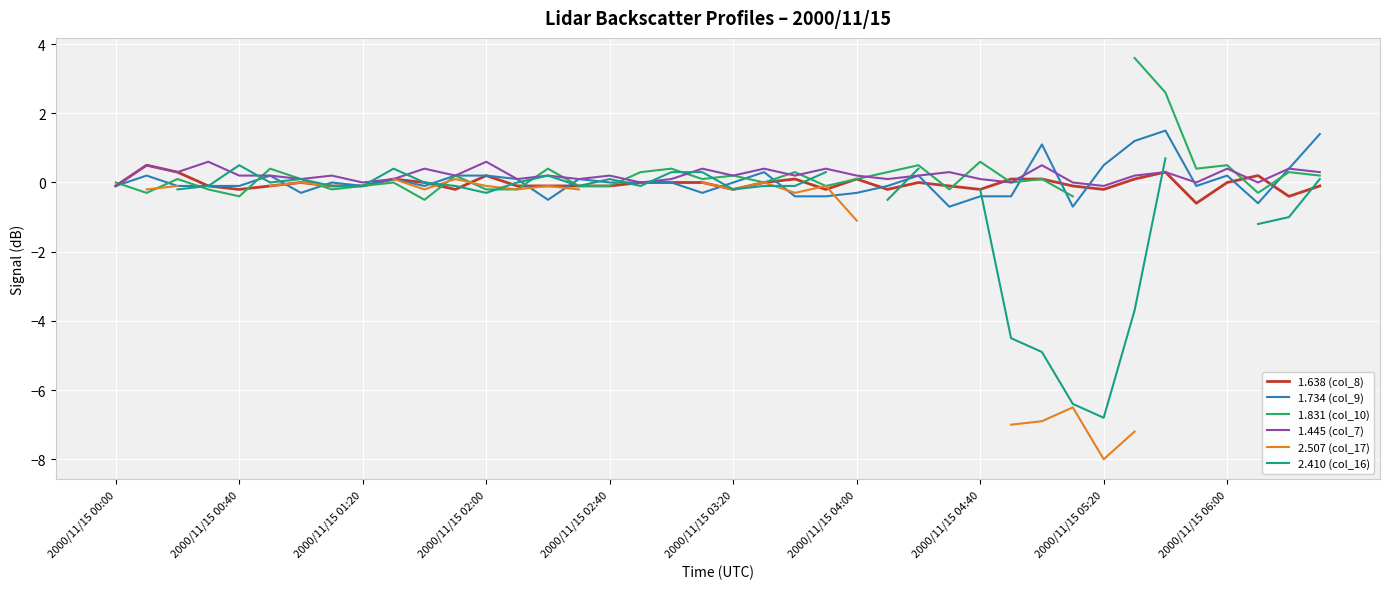

The value of 1.445 (col_7) at 33 is 0.2. True or false?

True